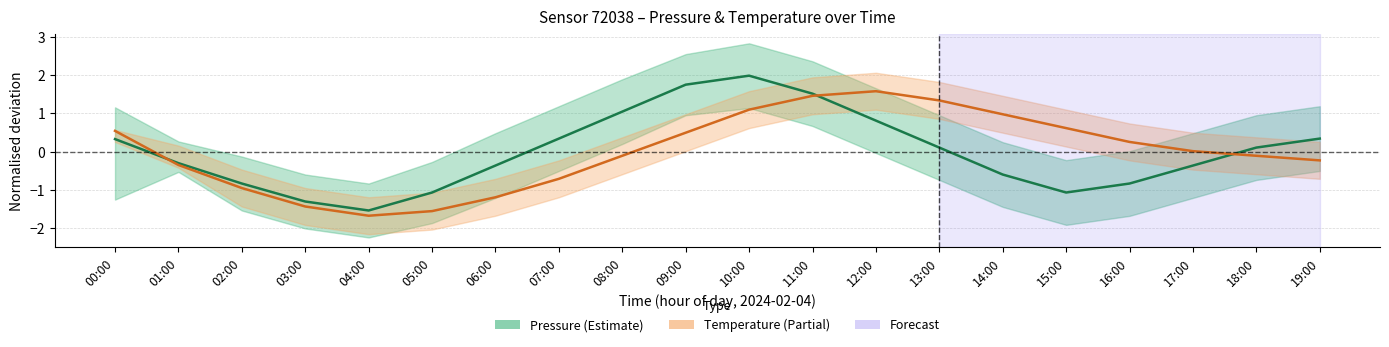

Where is temperature nearest to the value 0?

17:00